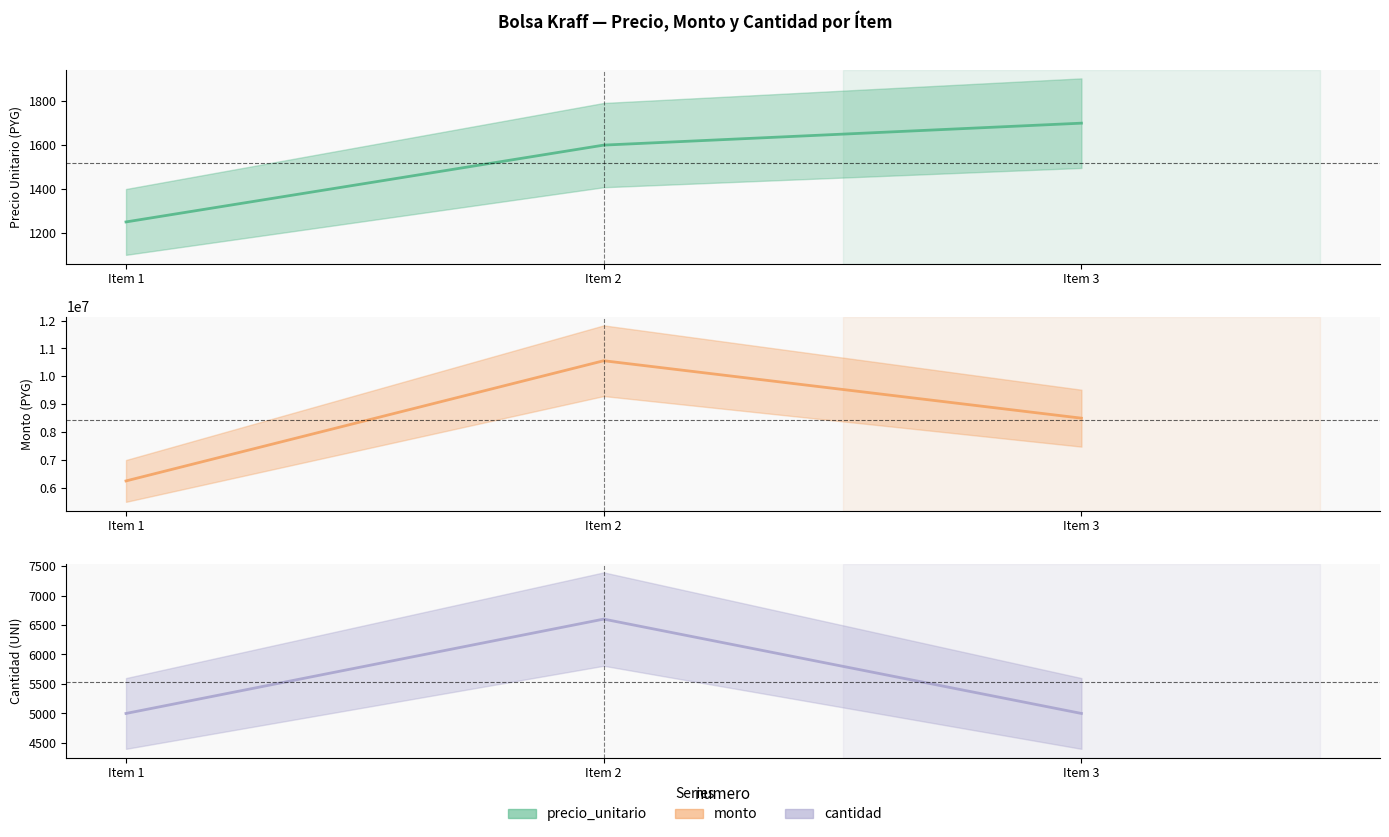

List the series in order of their peak value, lowest first.

precio_unitario, cantidad, monto